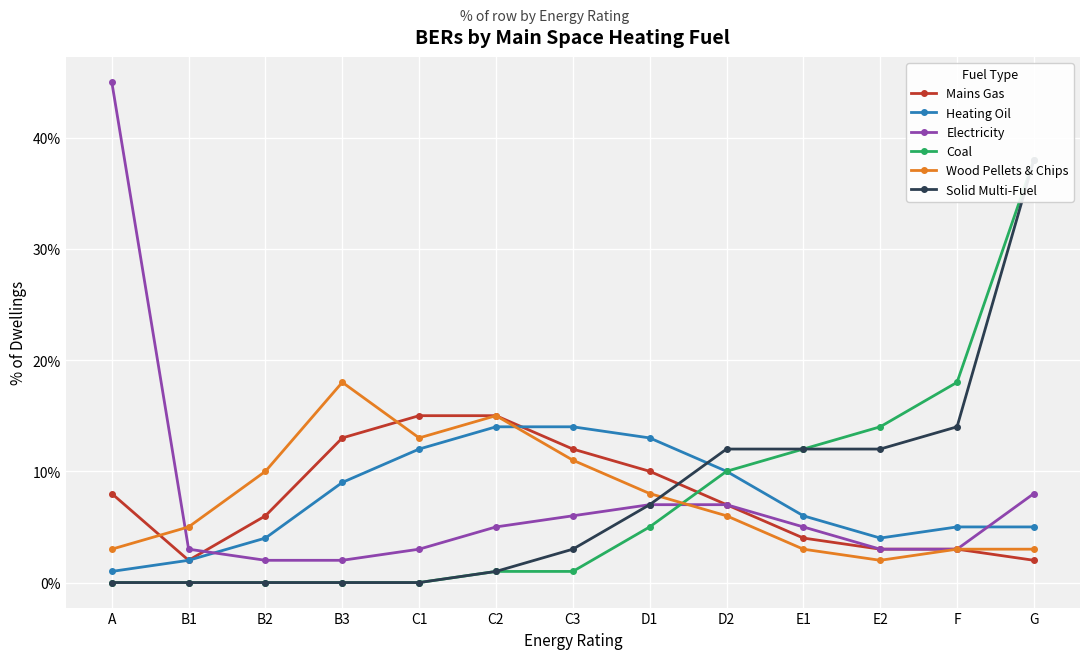

Which label corresponds to the largest value in the chart?

A